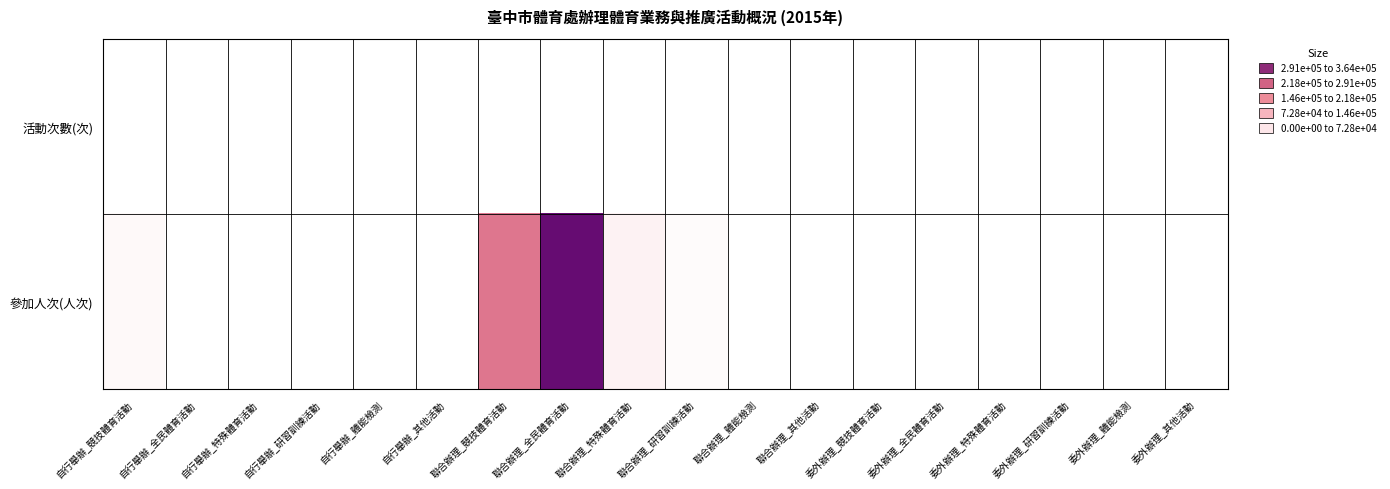

At which category does the chart reach its peak across all series?

聯合辦理_全民體育活動